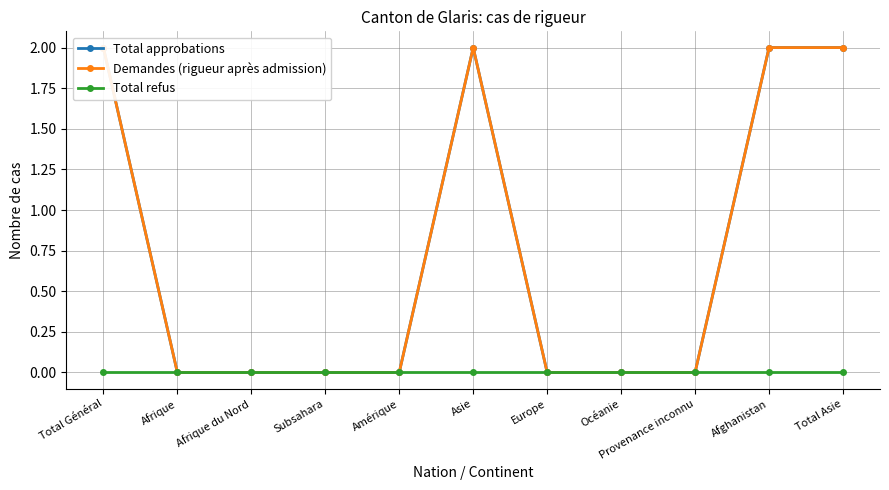

Reading left to right, extract all data points from this chart.

Total approbations: 2	0	0	0	0	2	0	0	0	2	2
Demandes (rigueur après admission): 2	0	0	0	0	2	0	0	0	2	2
Total refus: 0	0	0	0	0	0	0	0	0	0	0